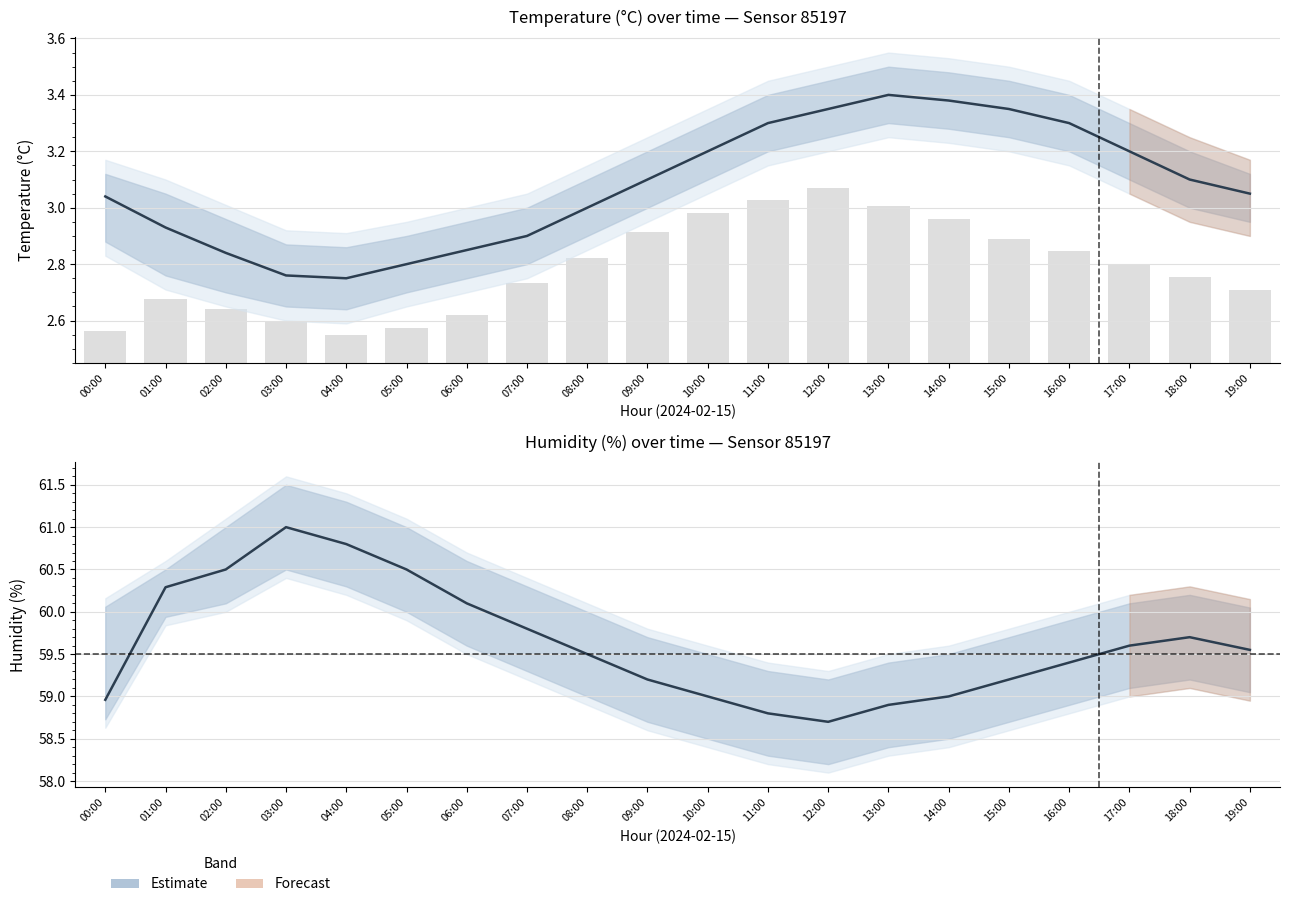

Count the number of categories in the chart.

20